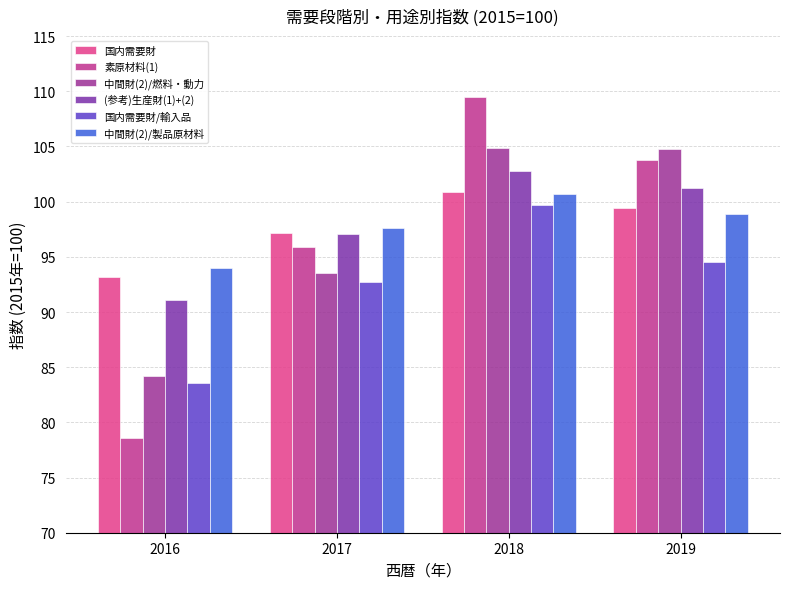

How many bars are there in total?

24